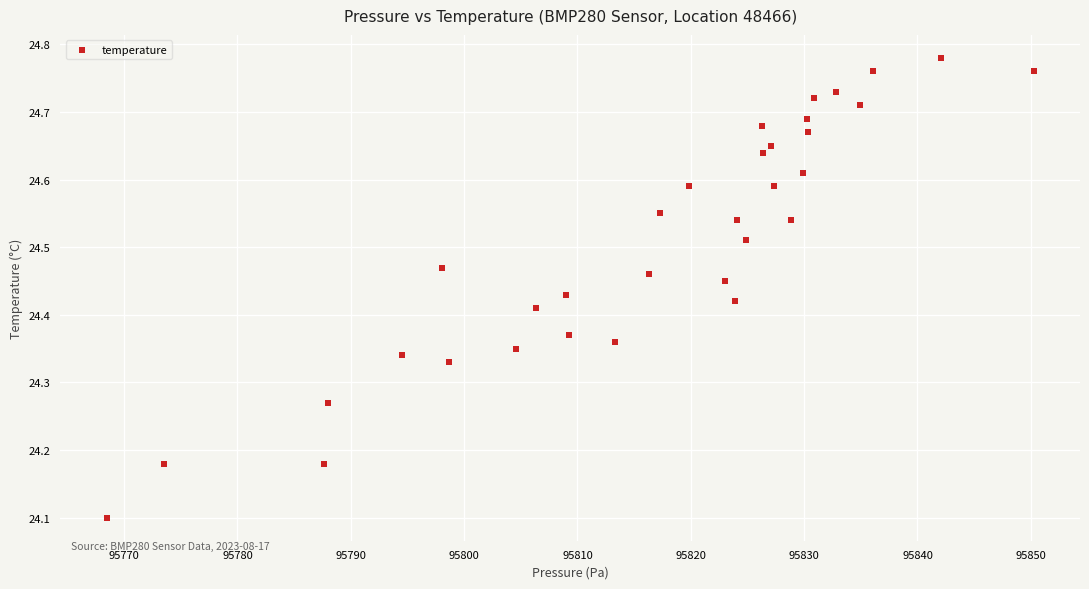

What Y value in the scatter plot is closest to 24?

24.1